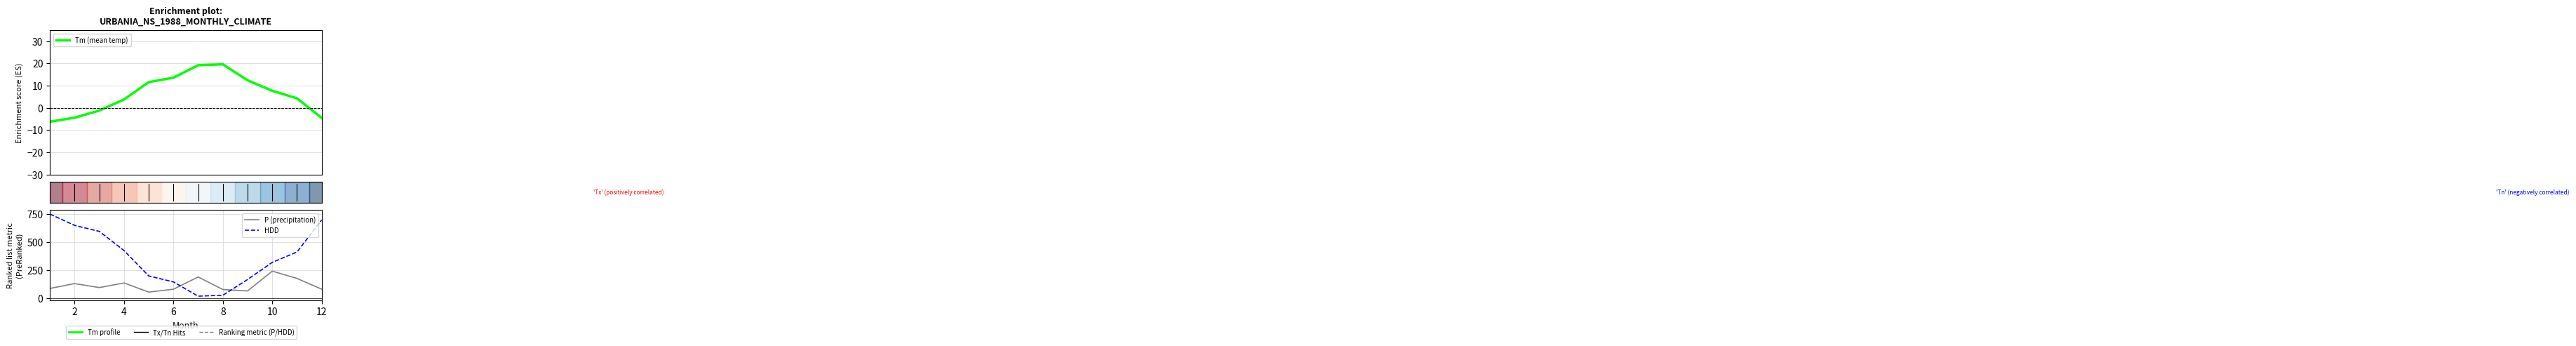

What are all the series names shown in the legend?

Tm (mean temp), P (precipitation), HDD